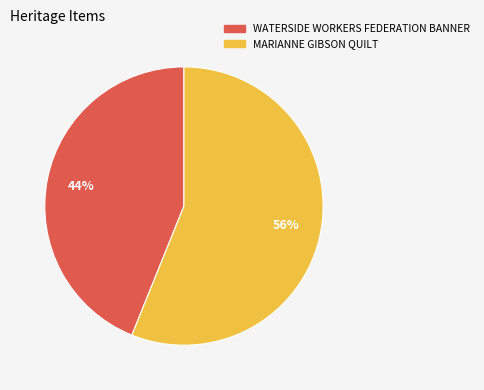

Is it true that WATERSIDE WORKERS FEDERATION BANNER is 32% of the pie?

False